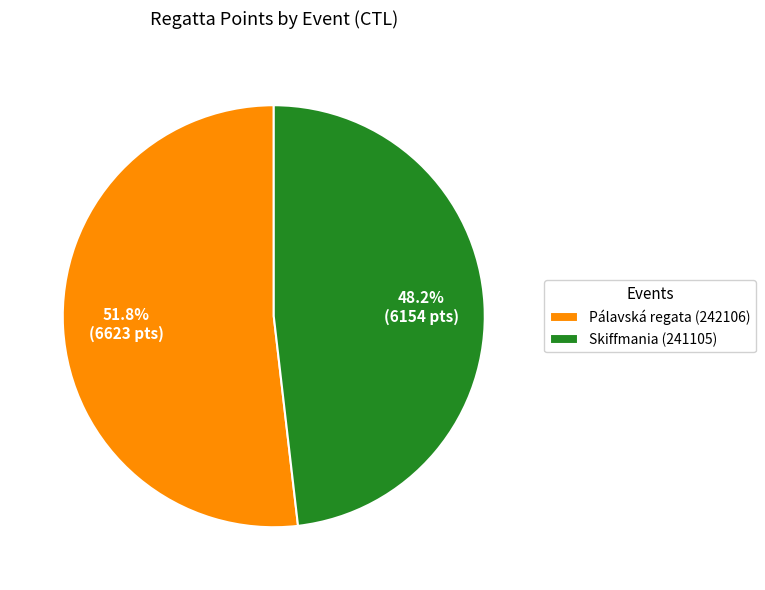

Is there a majority slice in this chart?

Yes